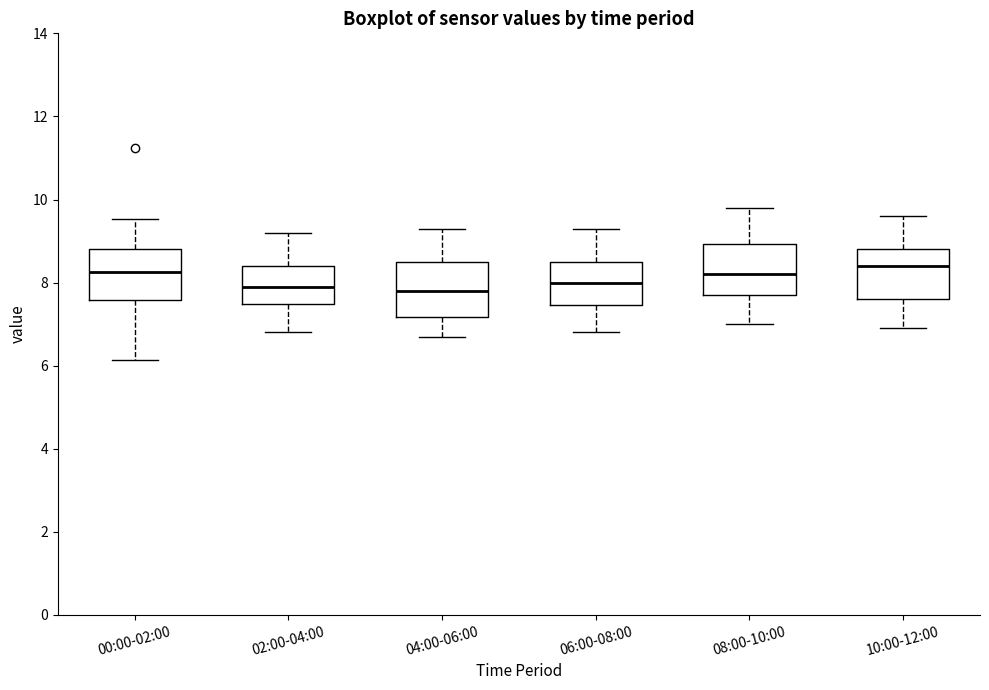

Reading left to right, read every box against the y-axis: the position of its median line, the range the box covers, and the ends of its whiskers. The values are not printed on the chart, so give them approximately, as read against the axis.

00:00-02:00: median 8.2, box 7.6 to 8.8, whiskers 6.2 to 9.6
02:00-04:00: median 8.0, box 7.4 to 8.4, whiskers 6.8 to 9.2
04:00-06:00: median 7.8, box 7.2 to 8.6, whiskers 6.8 to 9.4
06:00-08:00: median 8.0, box 7.4 to 8.6, whiskers 6.8 to 9.4
08:00-10:00: median 8.2, box 7.8 to 9.0, whiskers 7.0 to 9.8
10:00-12:00: median 8.4, box 7.6 to 8.8, whiskers 7.0 to 9.6